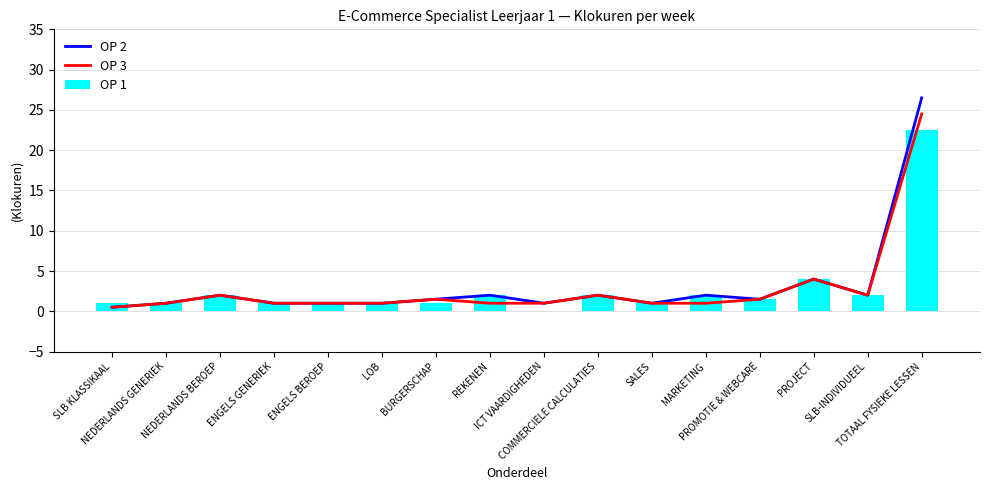

Does the chart contain stacked bars?

No